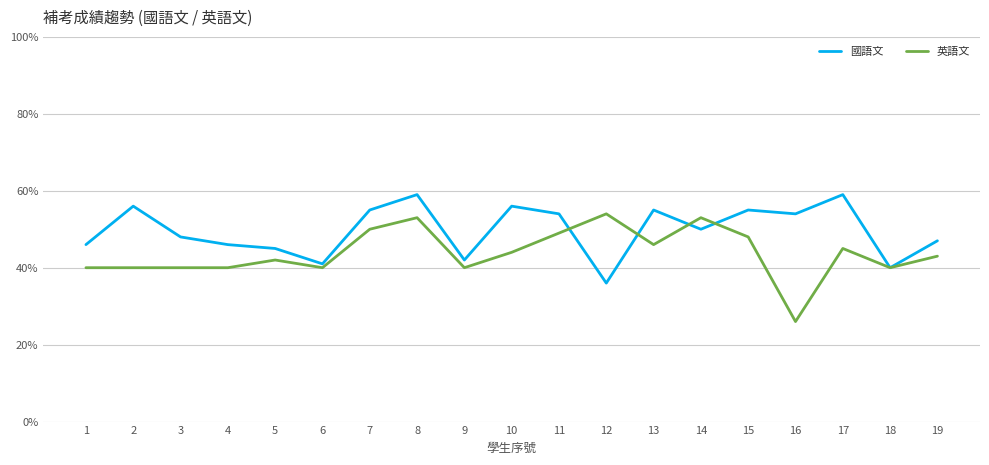

Rank the series by their maximum value, from highest to lowest.

國語文, 英語文